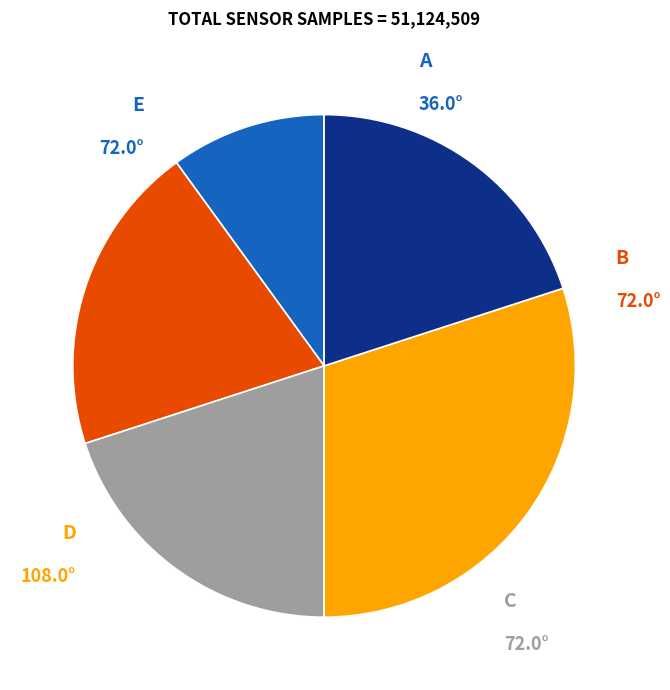

Does any single category account for the majority?

No